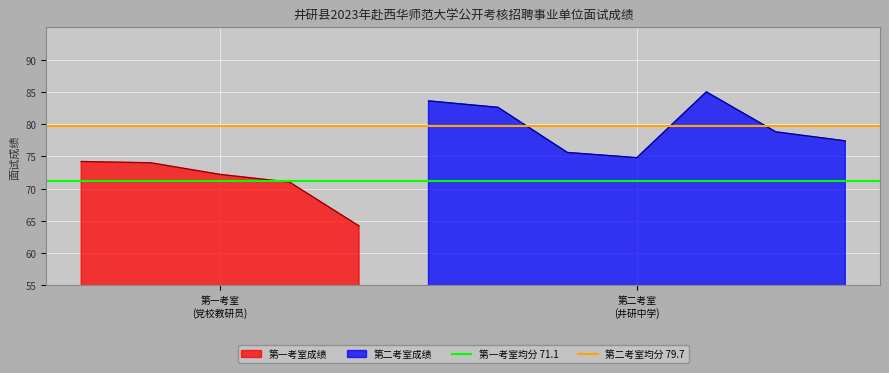

What is the lowest value of the 第一考室成绩 series?

64.2